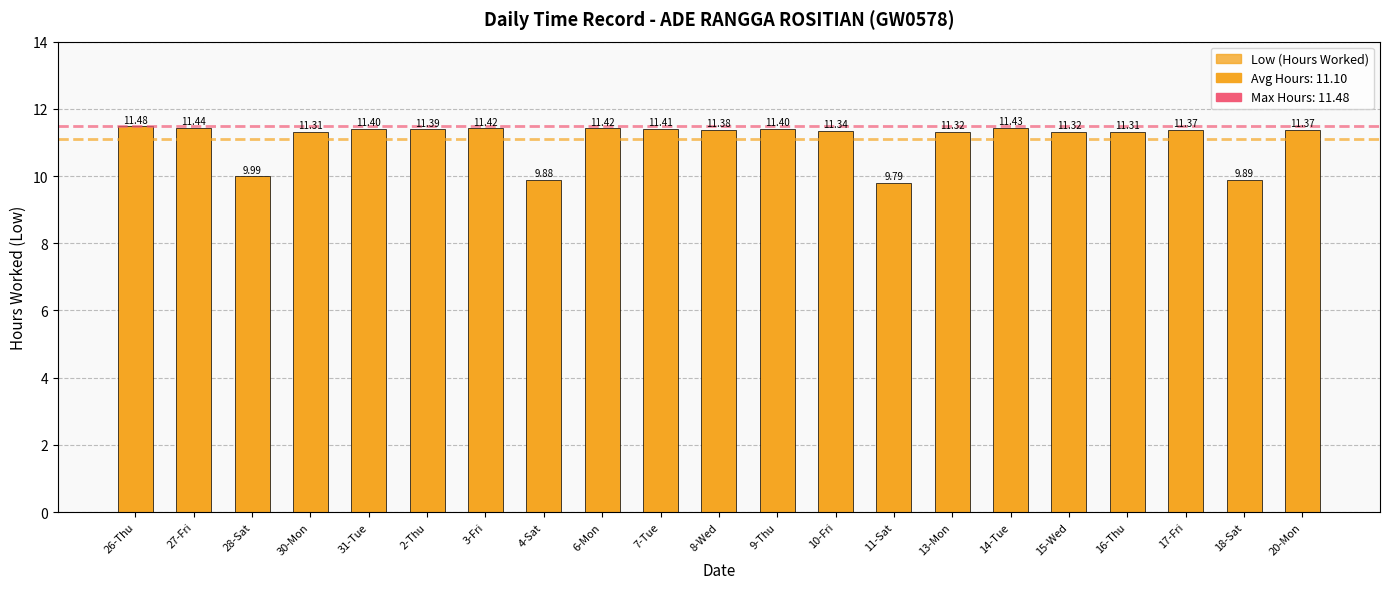

What is the maximum value shown in the chart?

11.5